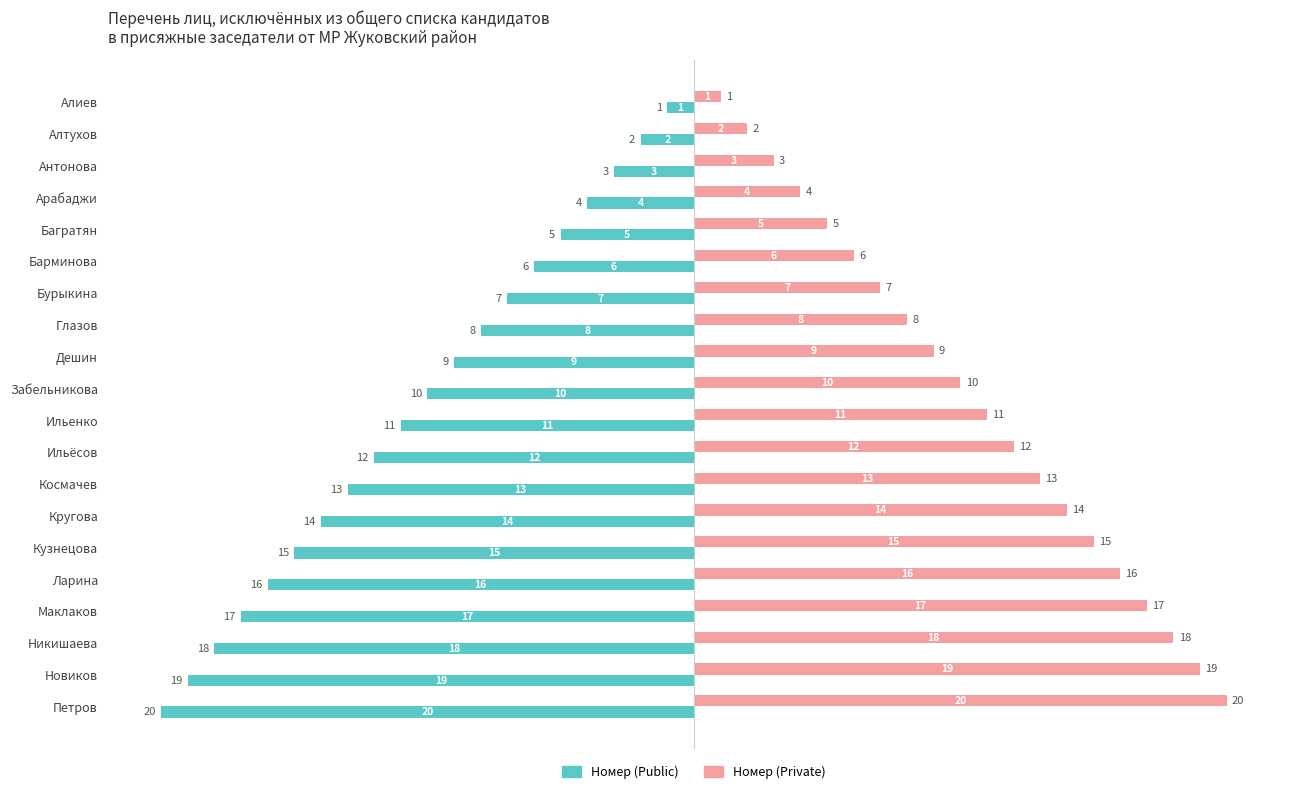

Is it true that Номер (Private) equals 8 at Глазов?

True